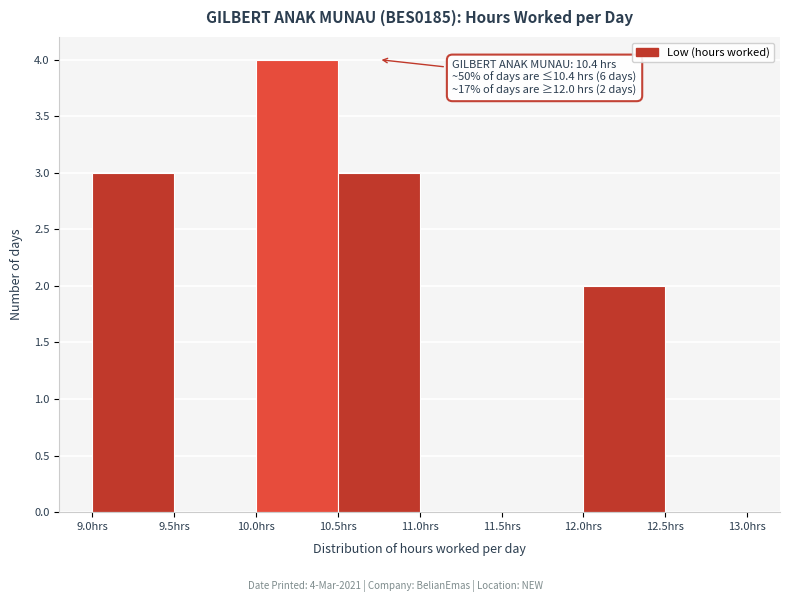

Over which range of the x-axis is the bar tallest?

10.0 to 10.5